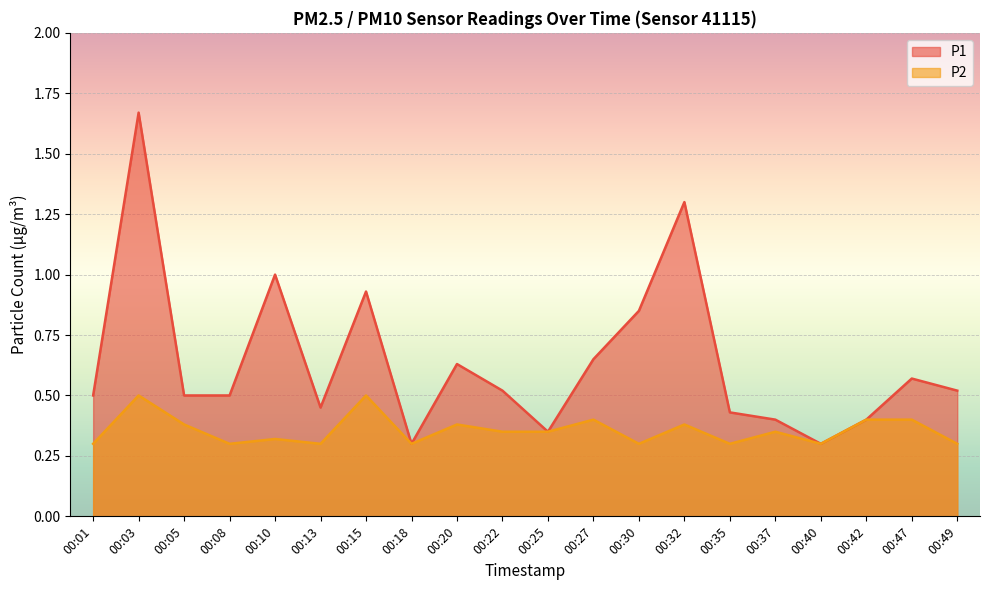

Does the chart display data point markers on the line(s)?

No